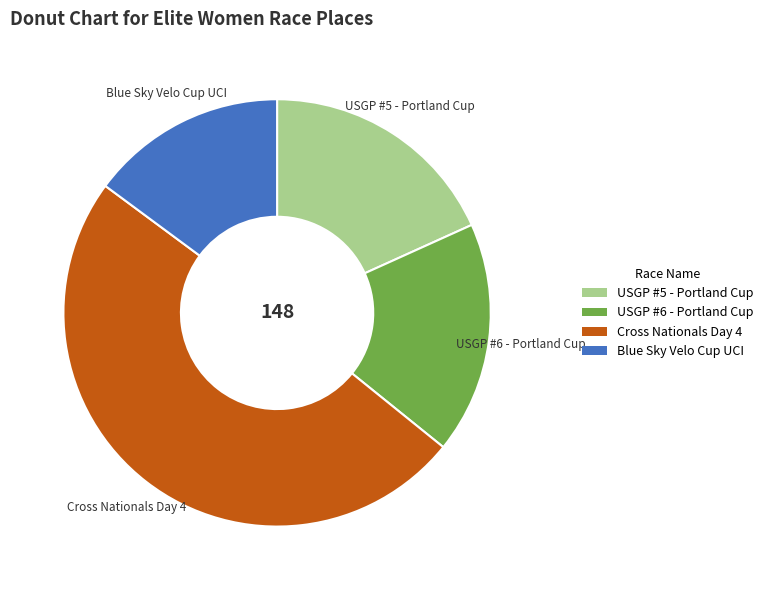

Rank the categories by value from highest to lowest.

Cross Nationals Day 4, USGP #5 - Portland Cup, USGP #6 - Portland Cup, Blue Sky Velo Cup UCI